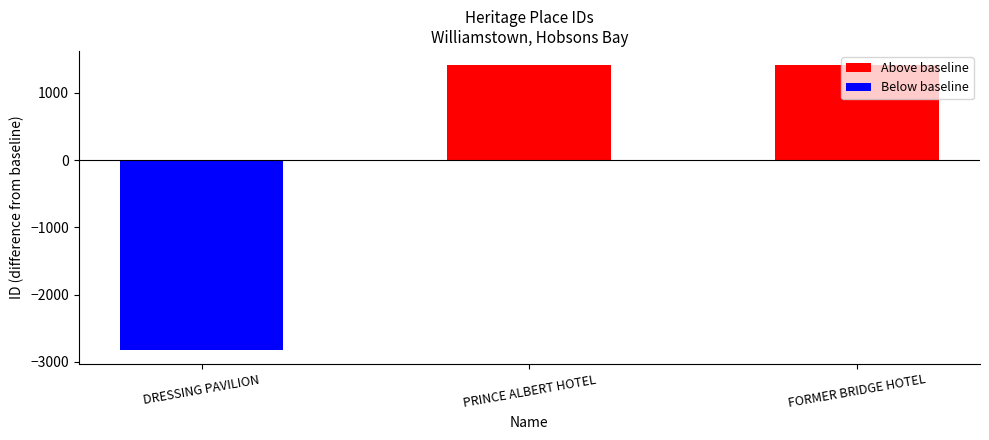

What is the sum of all values?

2